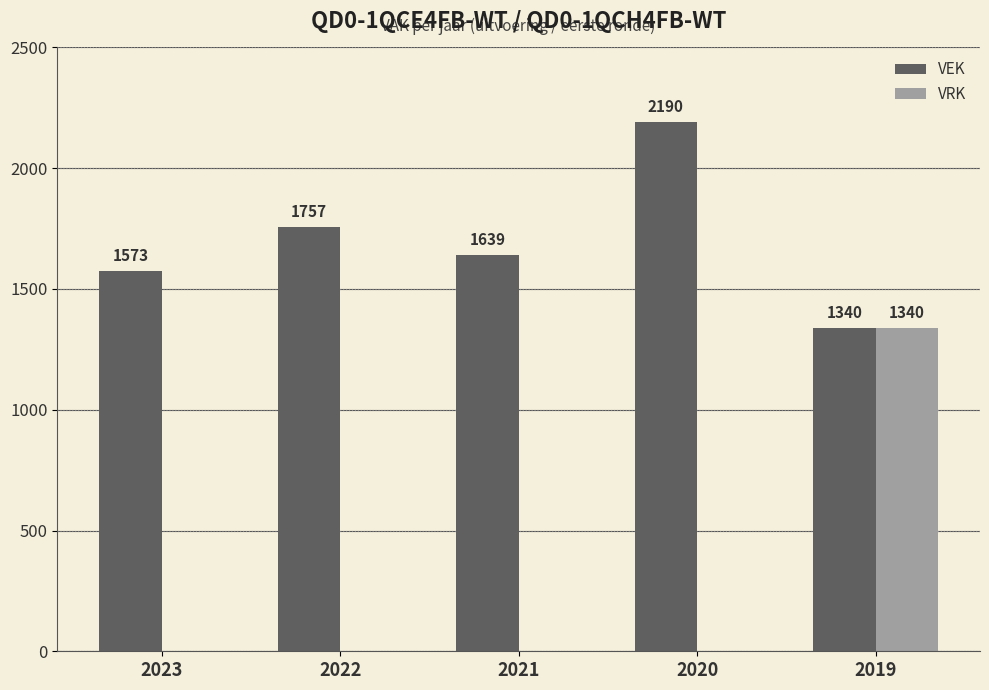

Which series has the largest total across all categories?

VEK